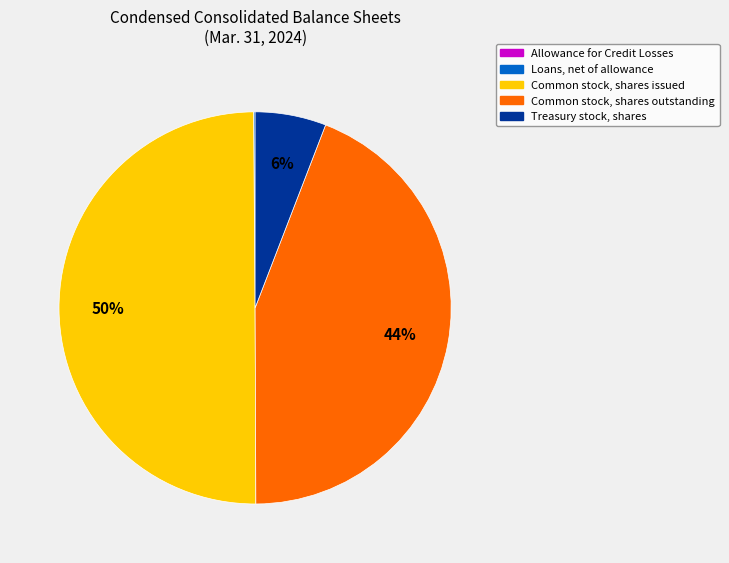

Which category has the biggest portion of the pie?

Common stock, shares issued